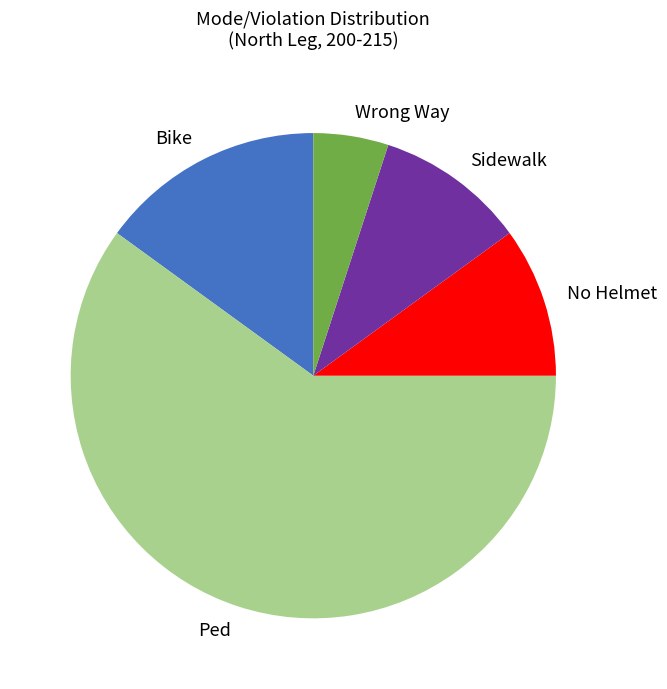

Is the sum of Wrong Way and Sidewalk greater than half?

No